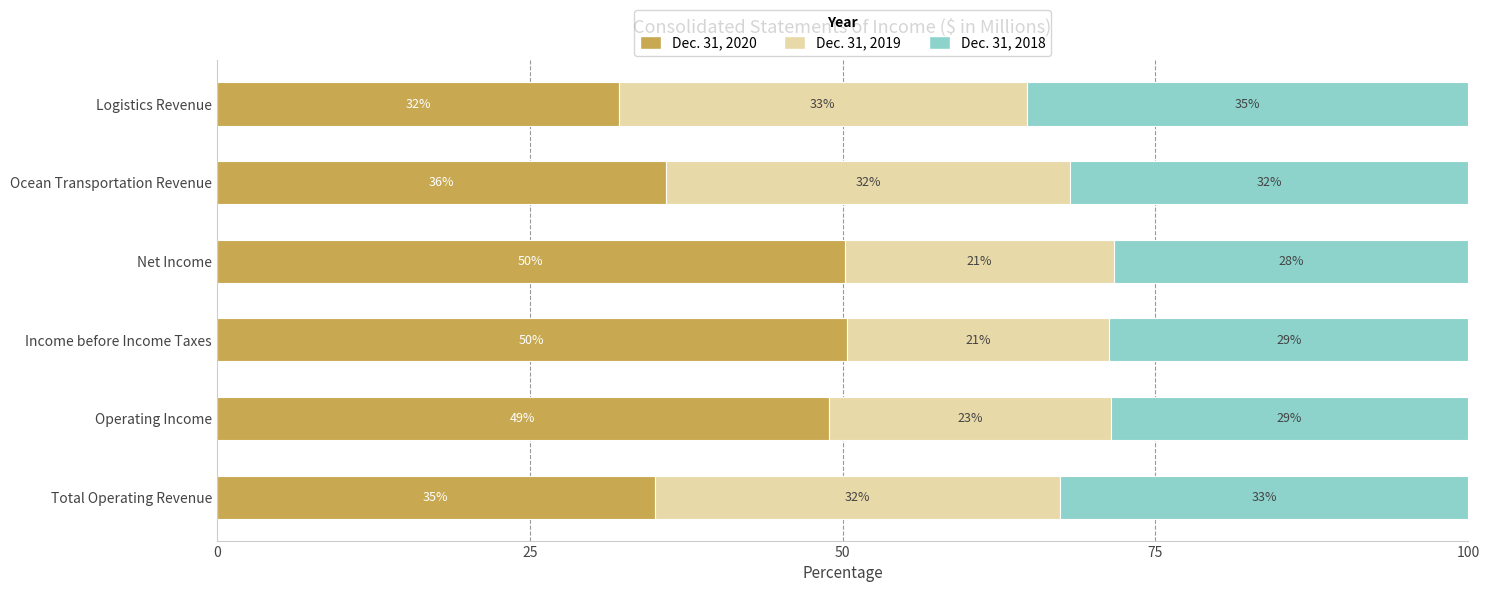

What is the highest value of the Dec. 31, 2020 series?

50.3